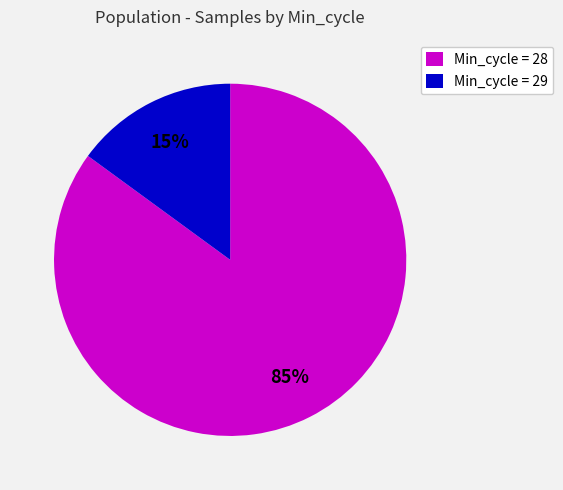

What percentage is the Min_cycle = 28 slice, to the nearest percent?

85%